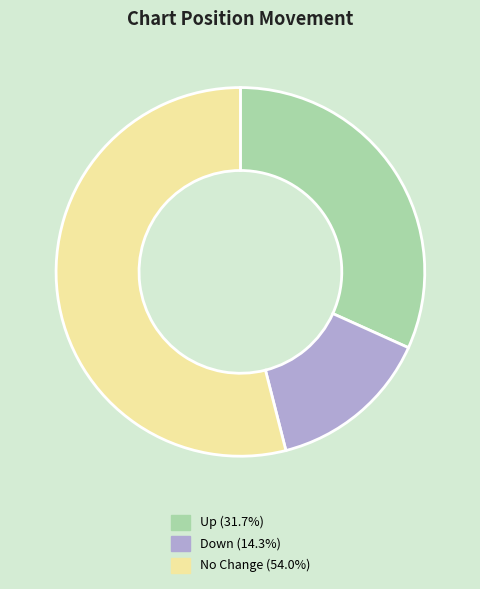

Does Down (14.3%) account for over 50% of the chart?

No